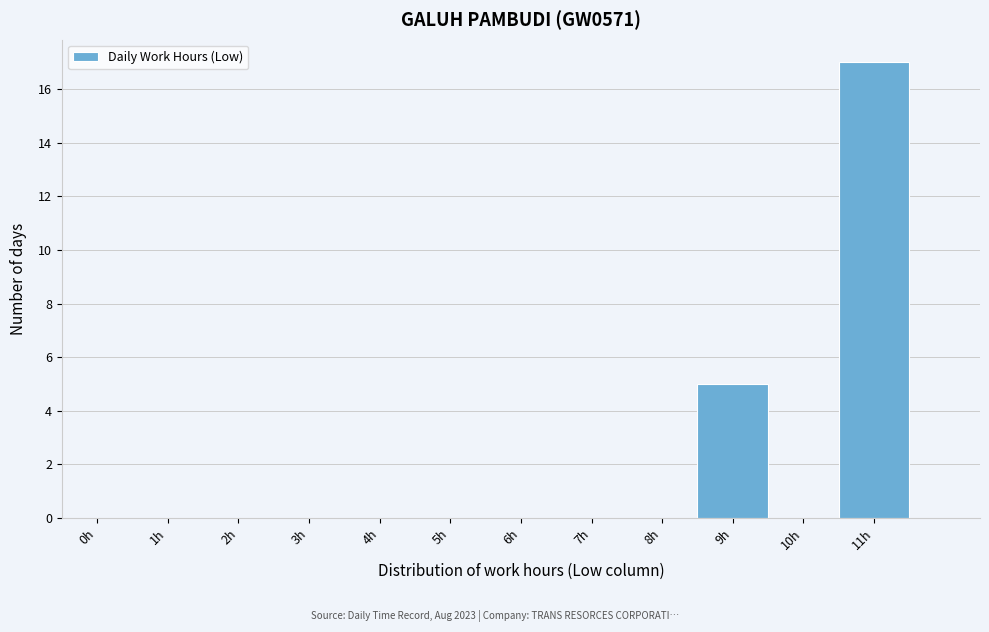

Reading left to right, extract all data points from this chart.

0h=0	1h=0	2h=0	3h=0	4h=0	5h=0	6h=0	7h=0	8h=0	9h=5	10h=0	11h=17